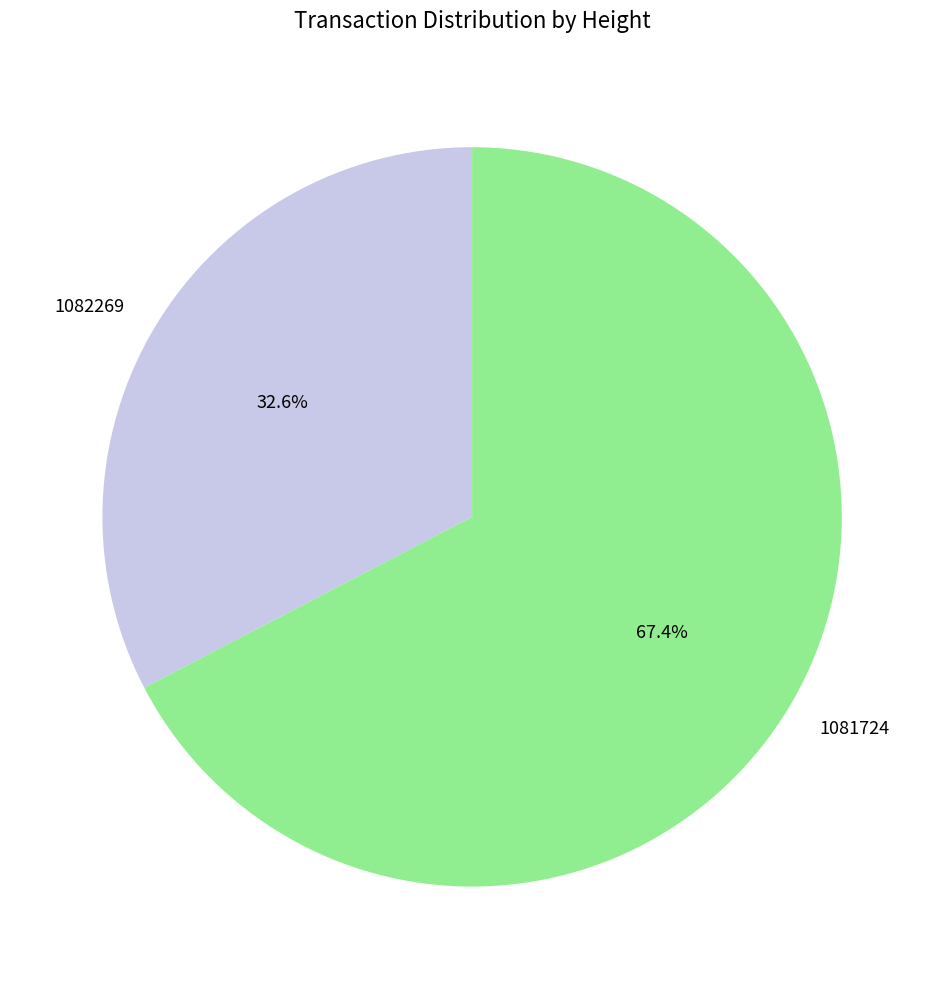

What is the smallest slice in the pie chart?

1082269